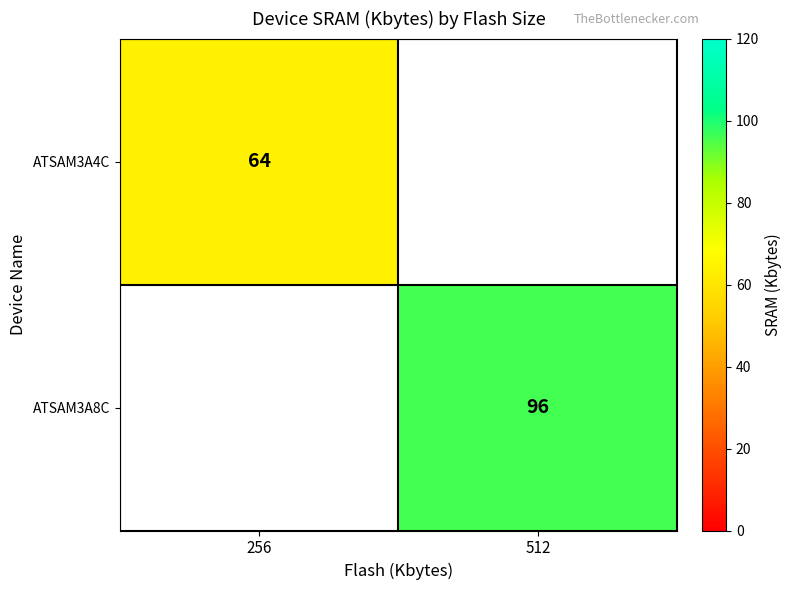

True or false: ATSAM3A8C has a value of 31 at 512.

False